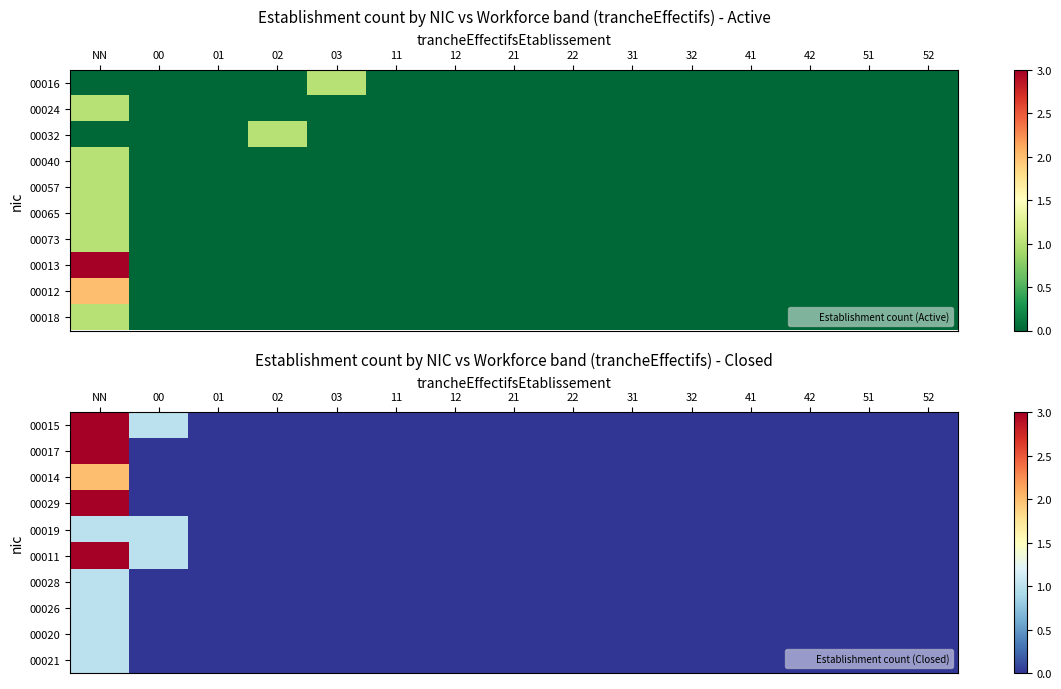

Is the value of 00017 at 21 greater than the value of 00026 at 32?

No